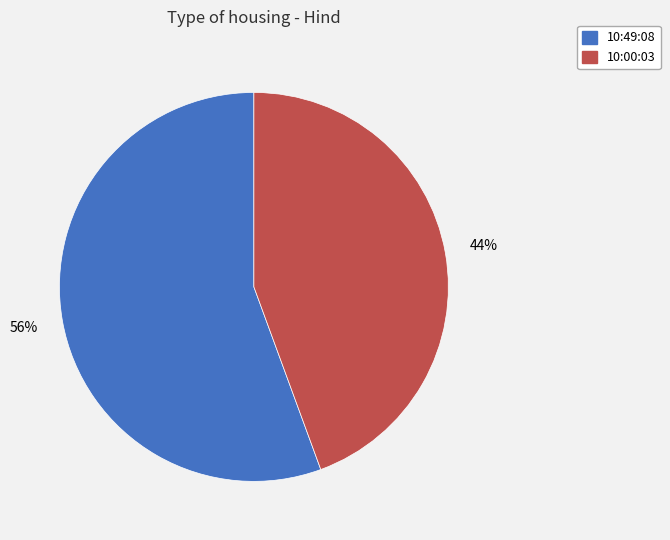

To the nearest percent, what is the combined percentage of 10:49:08 and 10:00:03?

100%